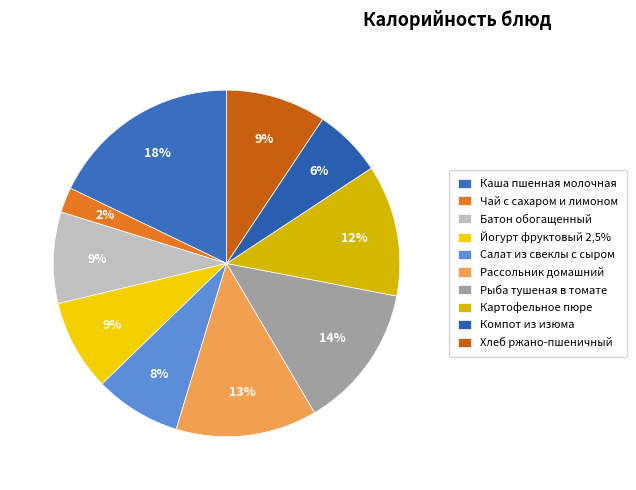

How many slices are in this pie chart?

10